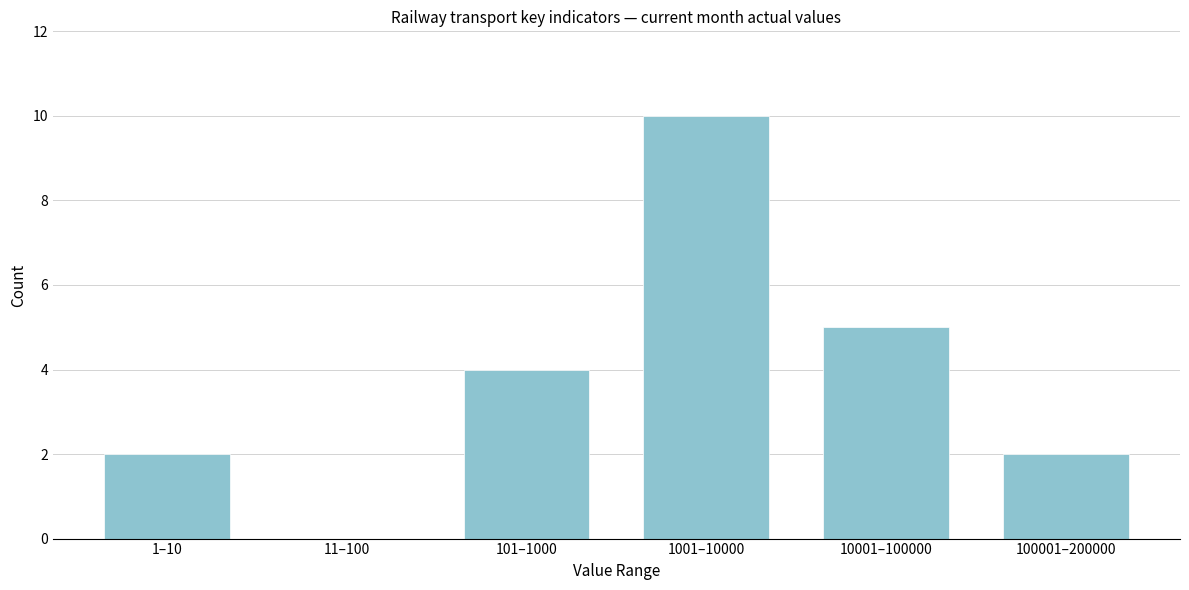

Reading left to right, list all the values displayed in this chart.

1–10=2	11–100=0	101–1000=4	1001–10000=10	10001–100000=5	100001–200000=2